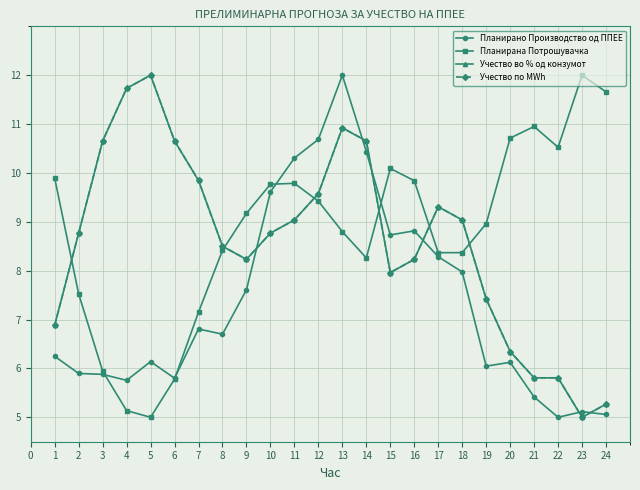

What is the value of the Планирано Производство од ППЕЕ point at the 12th from the left?

10.7